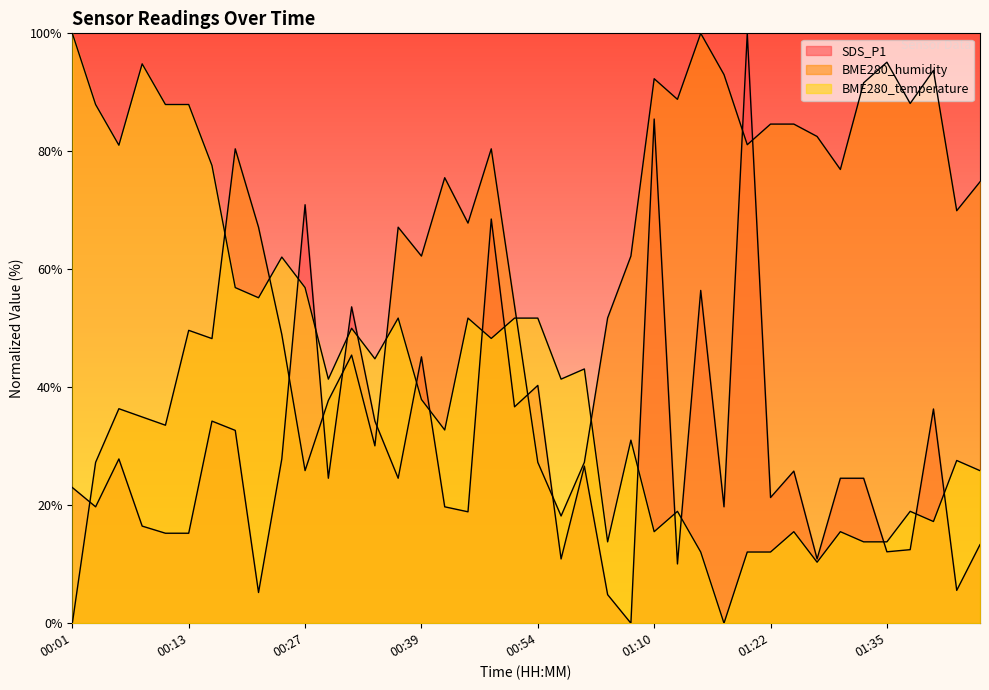

Does the chart display data point markers on the line(s)?

No